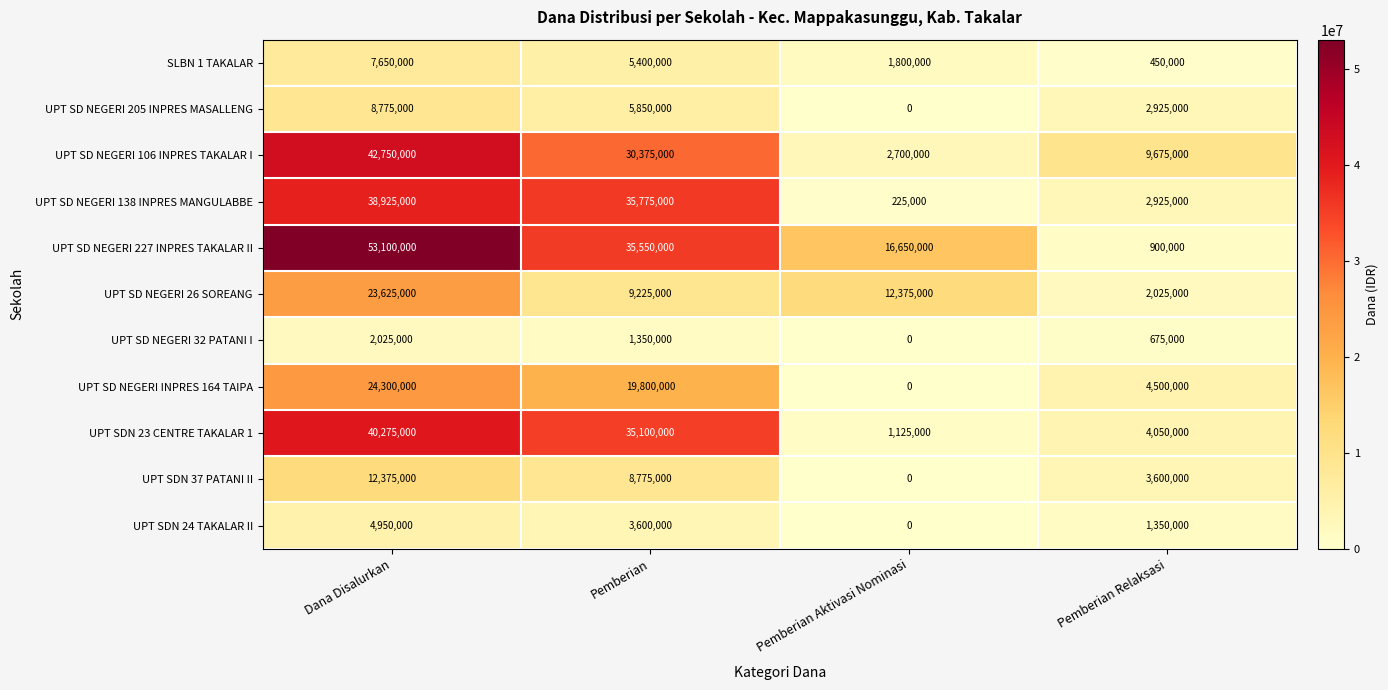

What is the sum of the UPT SD NEGERI 106 INPRES TAKALAR I values at Dana Disalurkan and Pemberian Relaksasi?

52425000